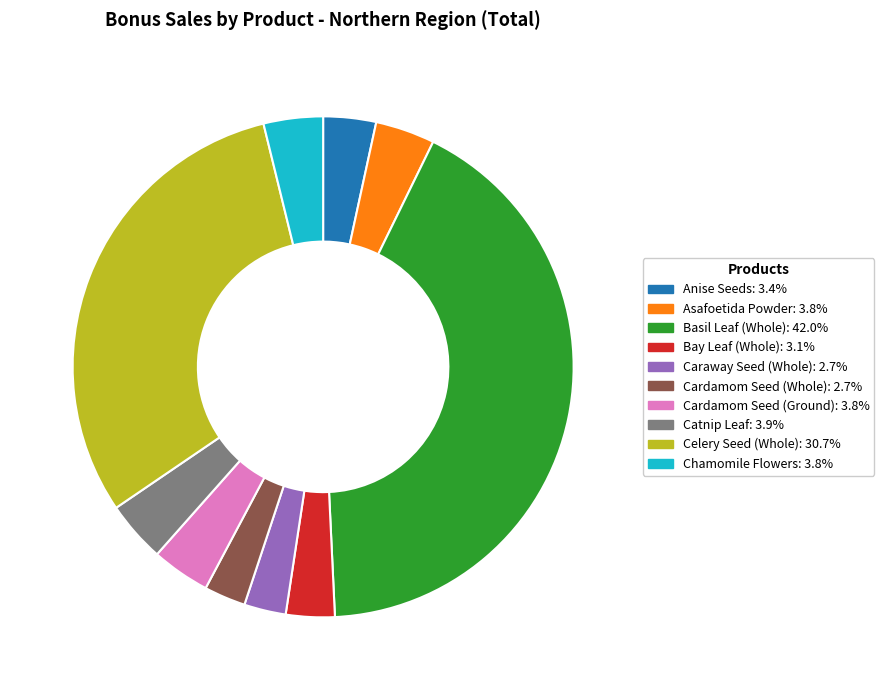

Is there any slice that represents more than half of the pie?

No